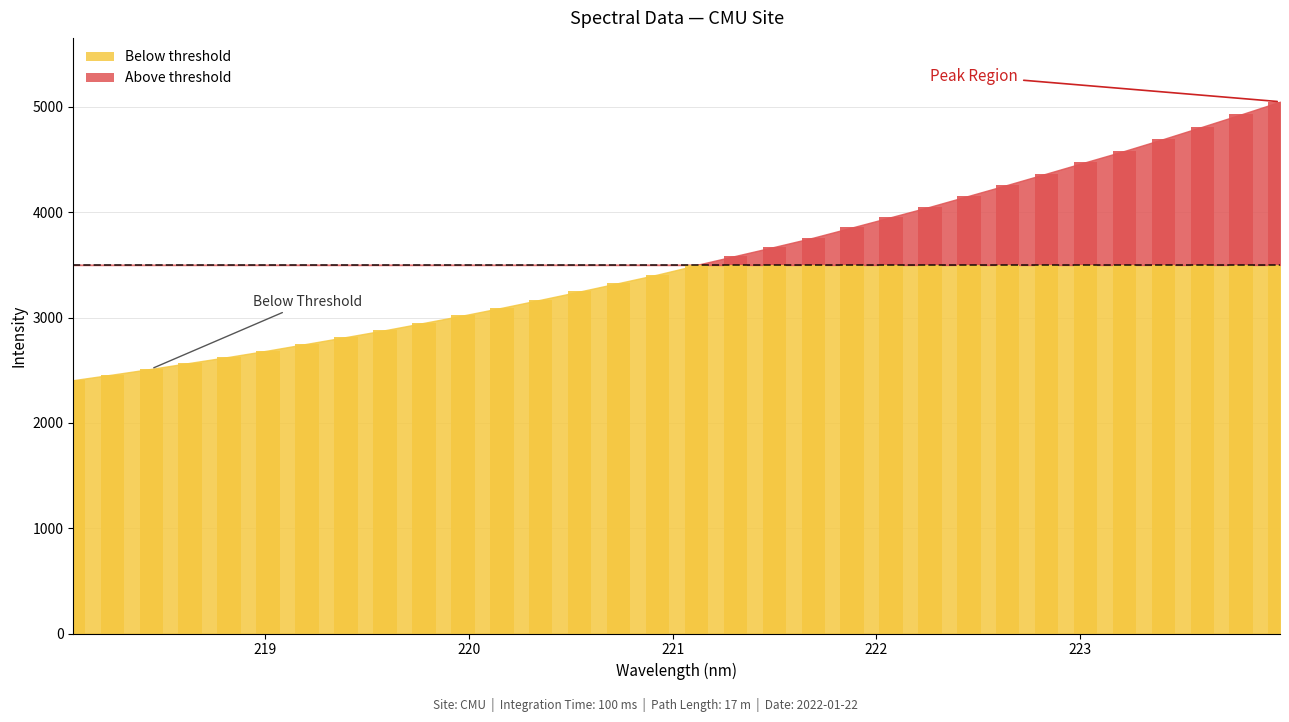

At which category does the chart reach its minimum across all series?

218.0596